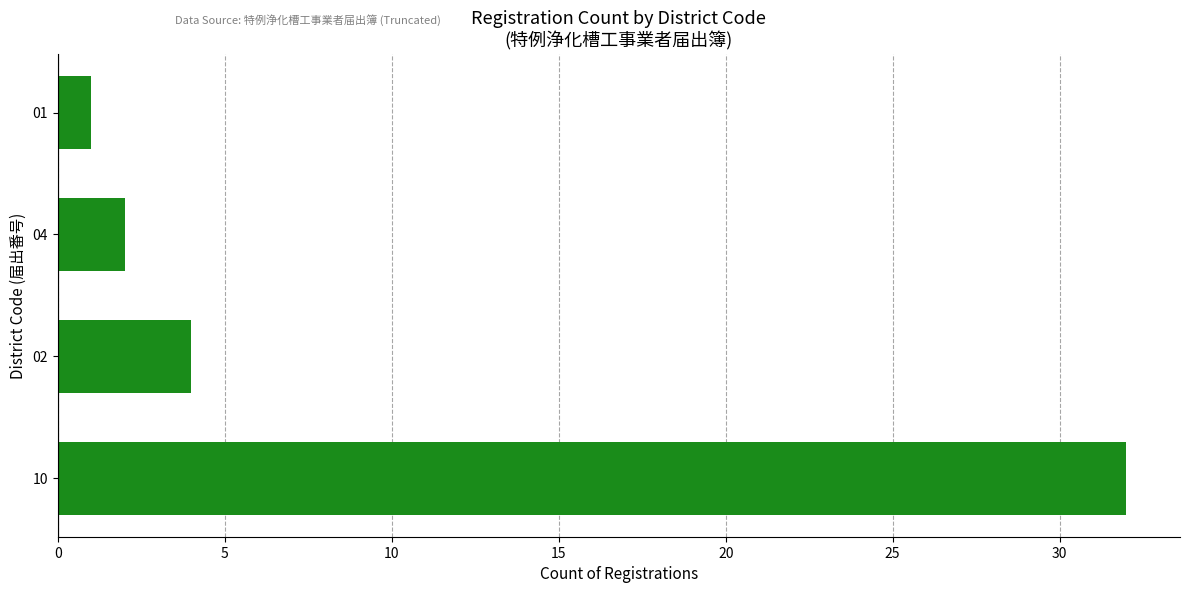

What is the greatest value displayed?

32